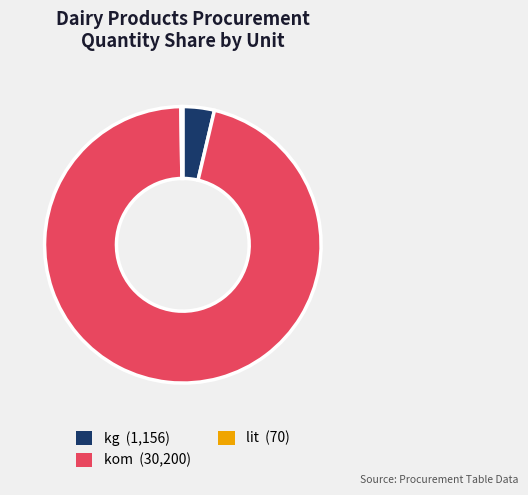

Is there any slice that represents more than half of the pie?

Yes